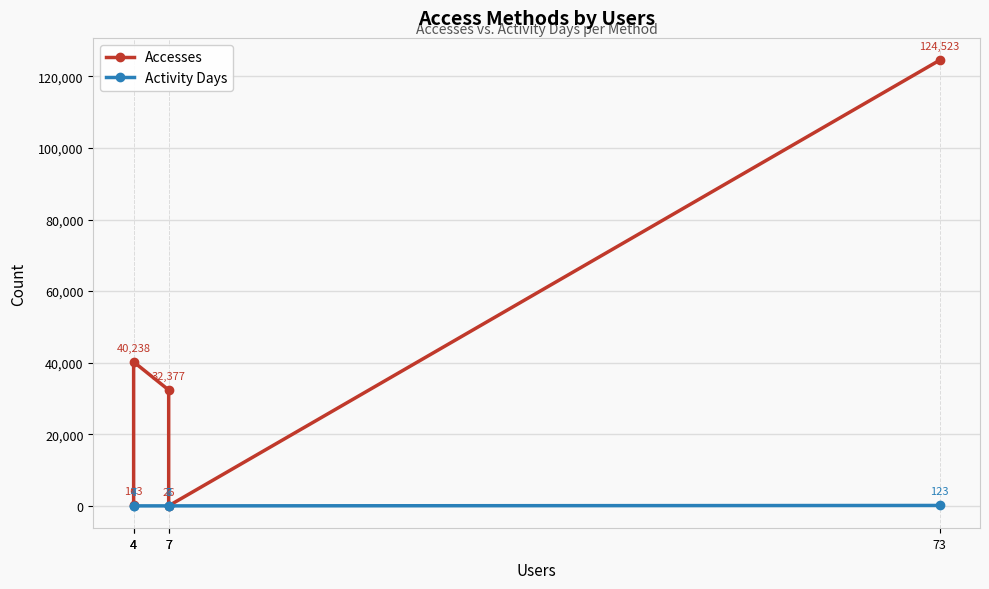

Reading right to left, what are all the values shown in this chart?

Accesses: 73=124523	7=26	7=32377	4=40238	4=163
Activity Days: 73=123	7=7	7=8	4=4	4=7